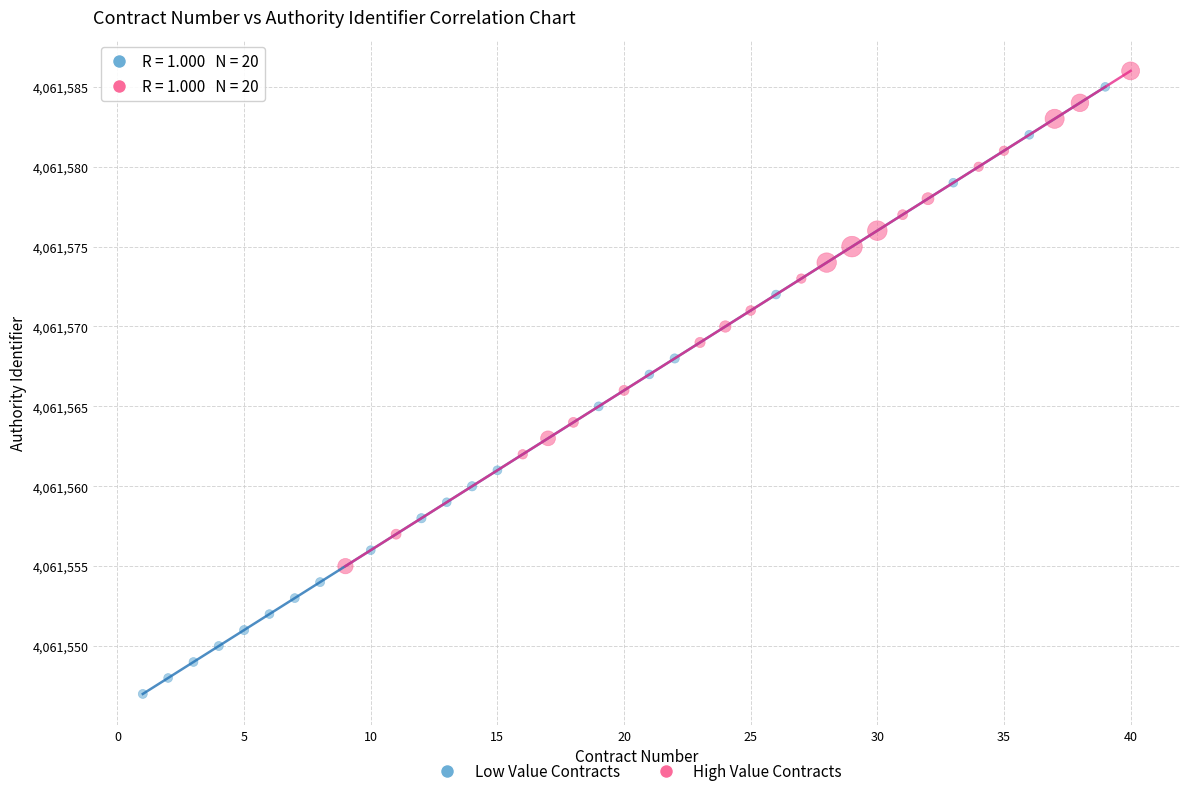

Which series has the widest spread of Y values?

Low Value Contracts